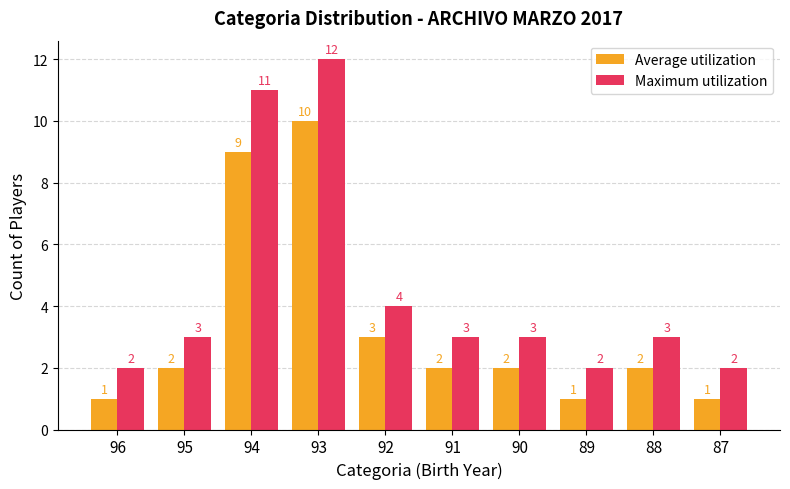

Rank the series by their average value, from lowest to highest.

Average utilization, Maximum utilization